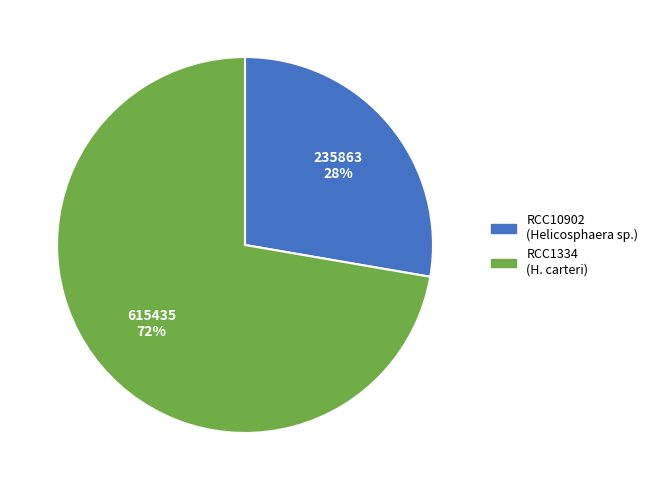

Which category accounts for the majority?

RCC1334 (H. carteri)